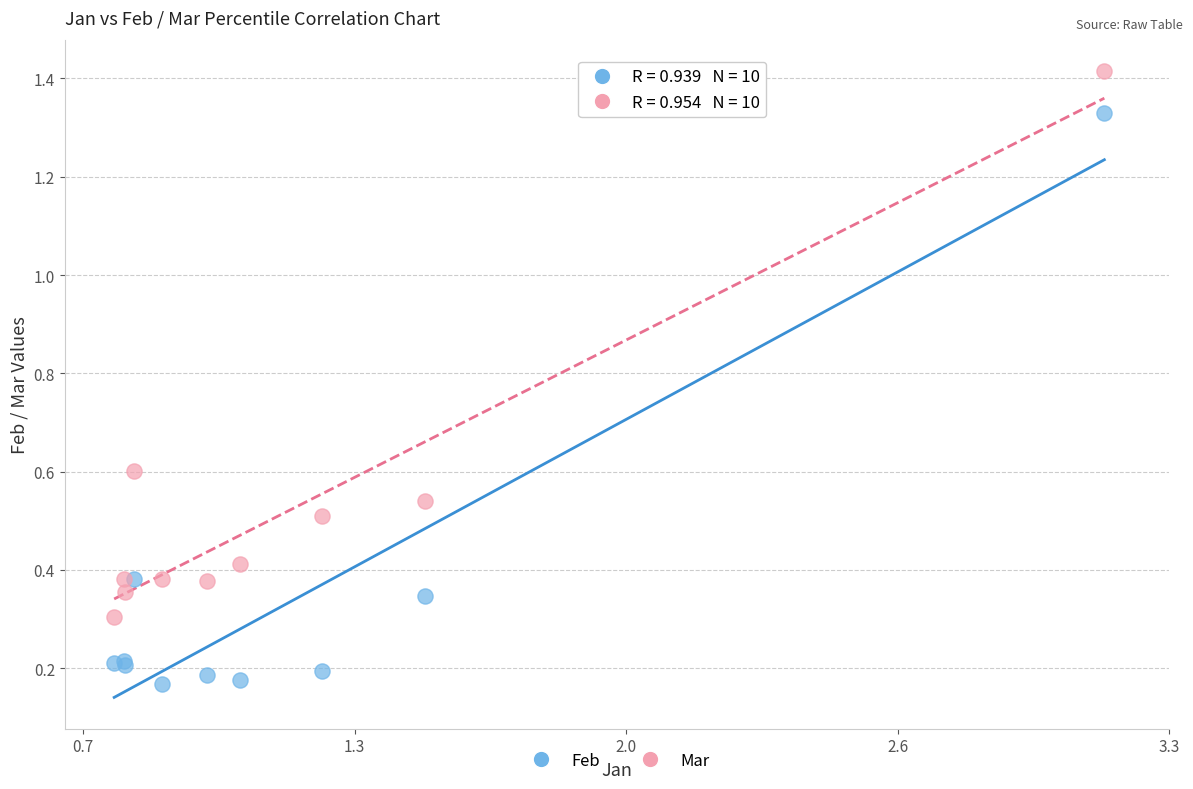

What is the X range (max minus min) for the scatter plot?

2.4